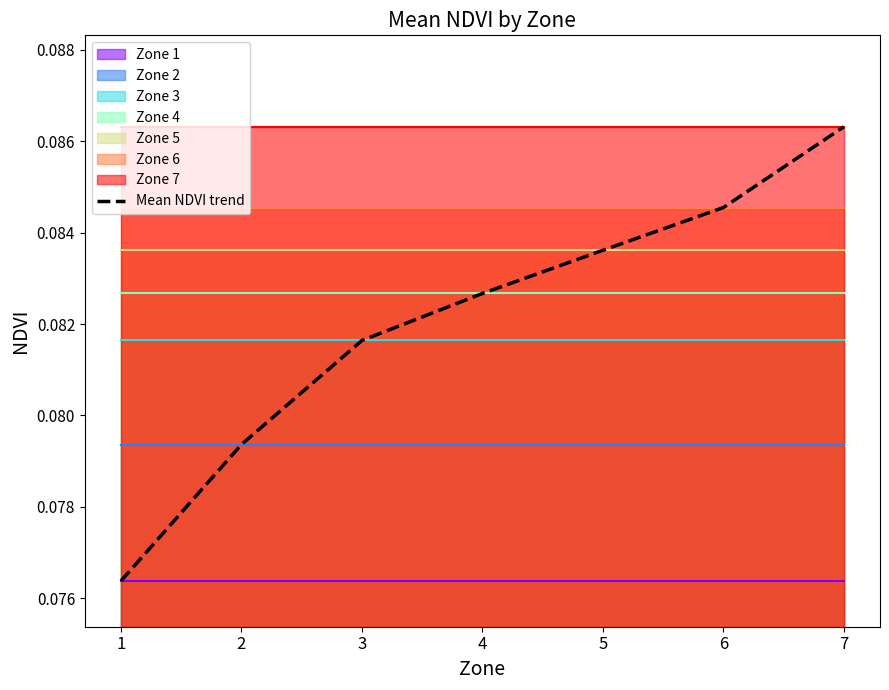

Read the value at 3.

0.1